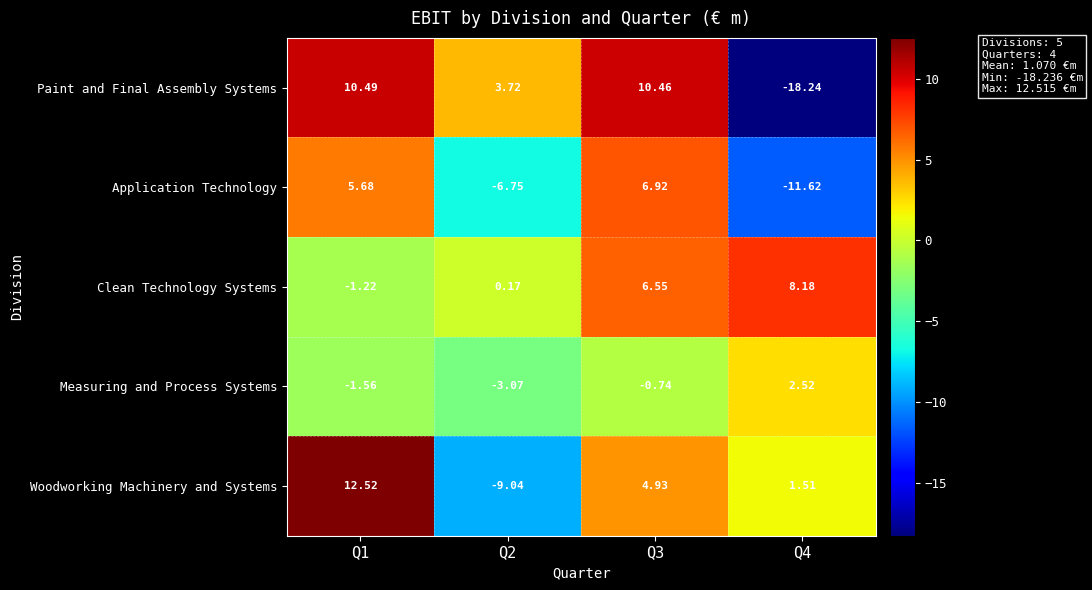

Which series has the largest range (max minus min)?

Paint and Final Assembly Systems